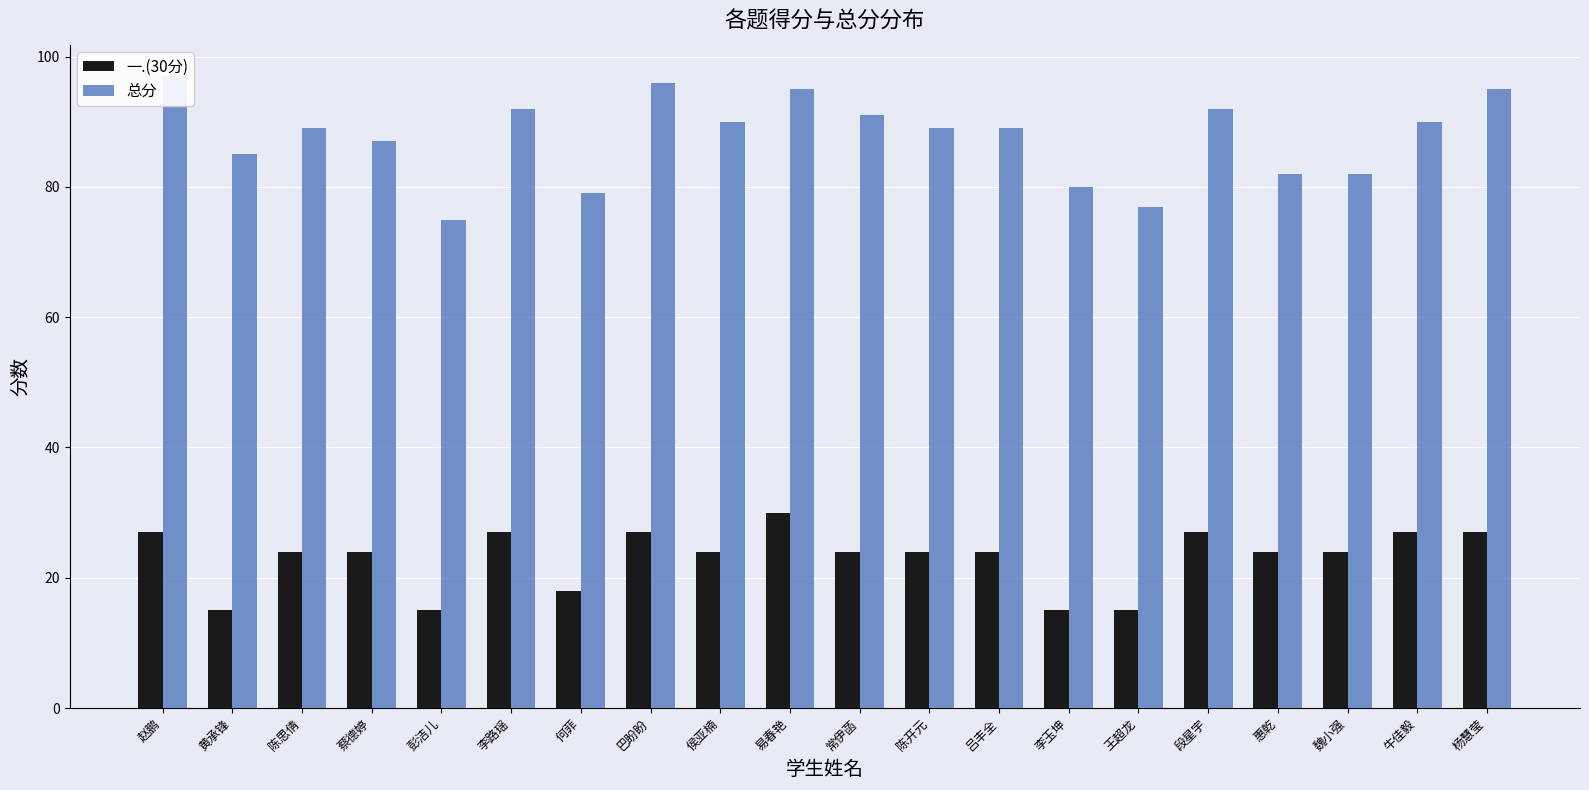

Which category has the highest value in the 总分 series?

赵鹏